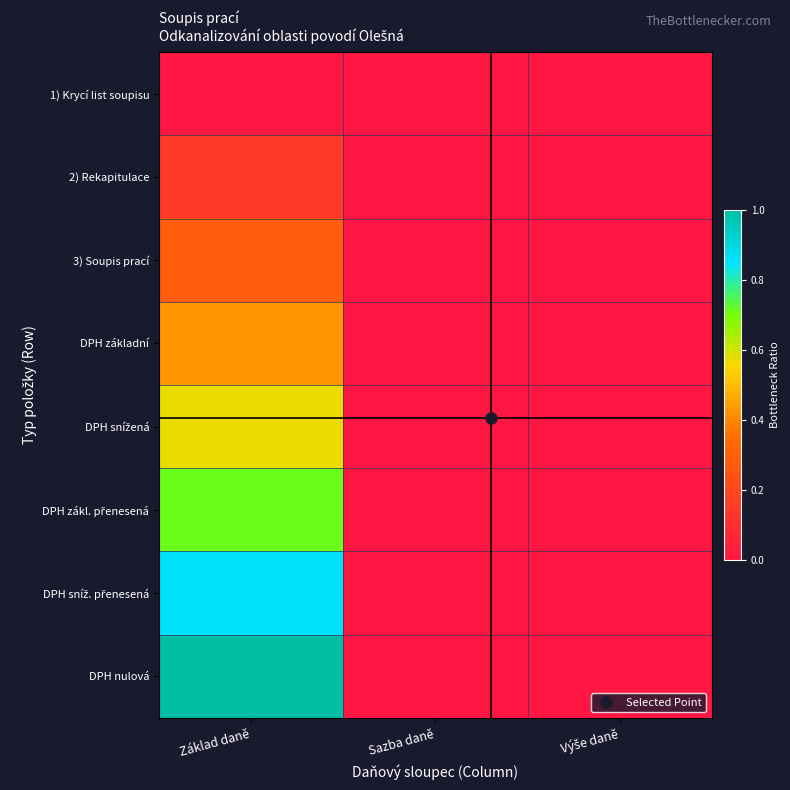

At which category does the chart reach its minimum across all series?

Výše daně